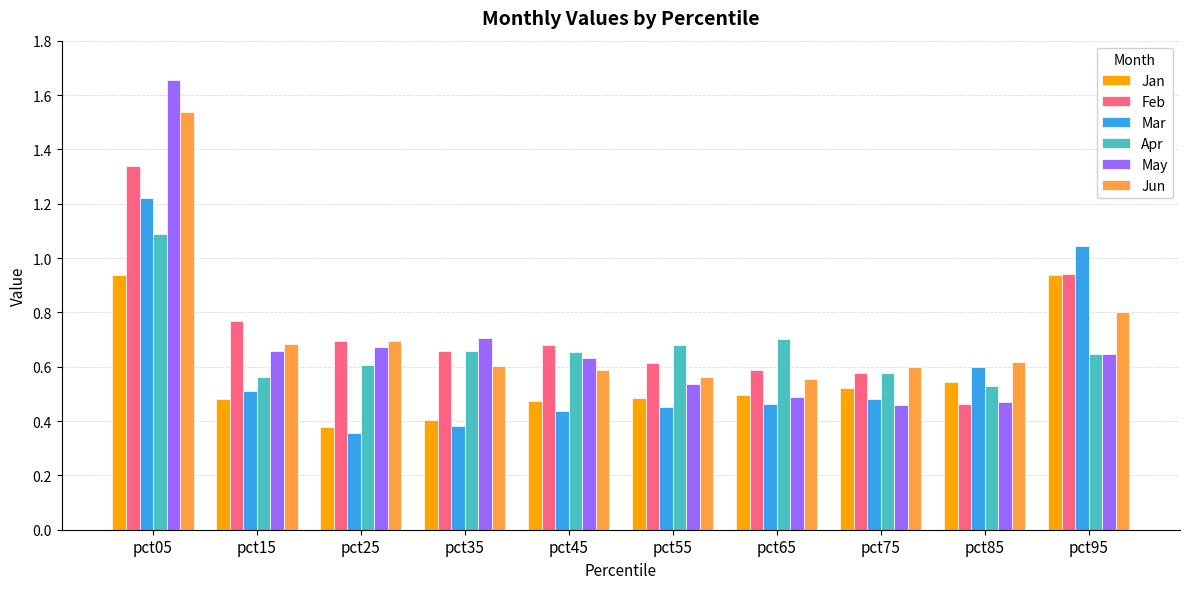

Which series has the largest range (max minus min)?

May